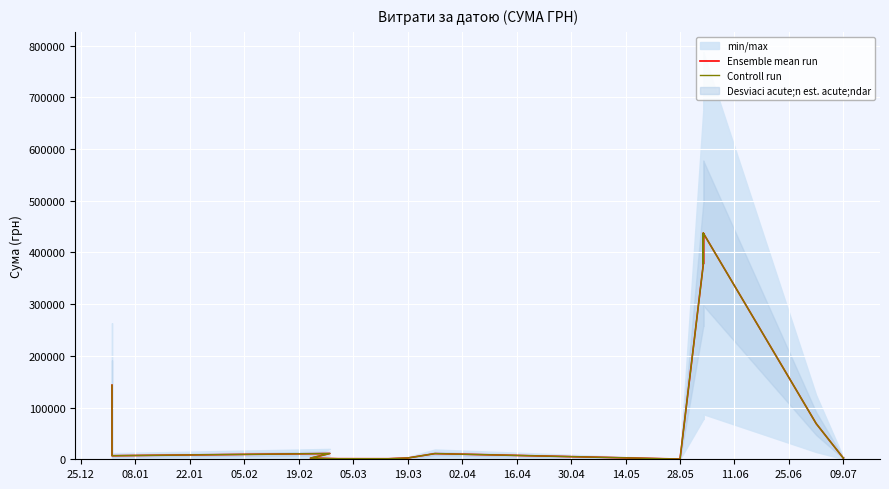

Is this an area chart (filled region under the line)?

No